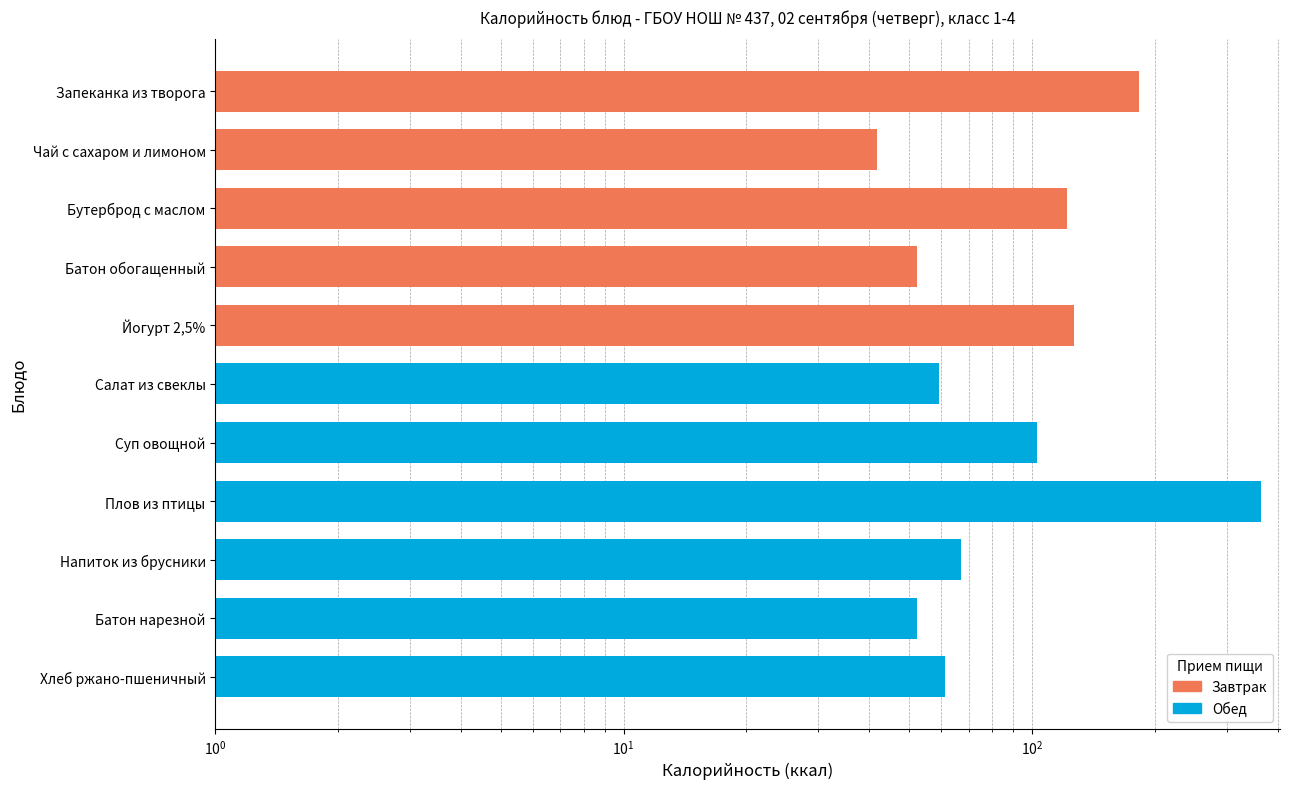

Rank the categories by value from highest to lowest.

Плов из птицы, Запеканка из творога, Йогурт 2,5%, Бутерброд с маслом, Суп овощной, Напиток из брусники, Хлеб ржано-пшеничный, Салат из свеклы, Батон обогащенный, Батон нарезной, Чай с сахаром и лимоном